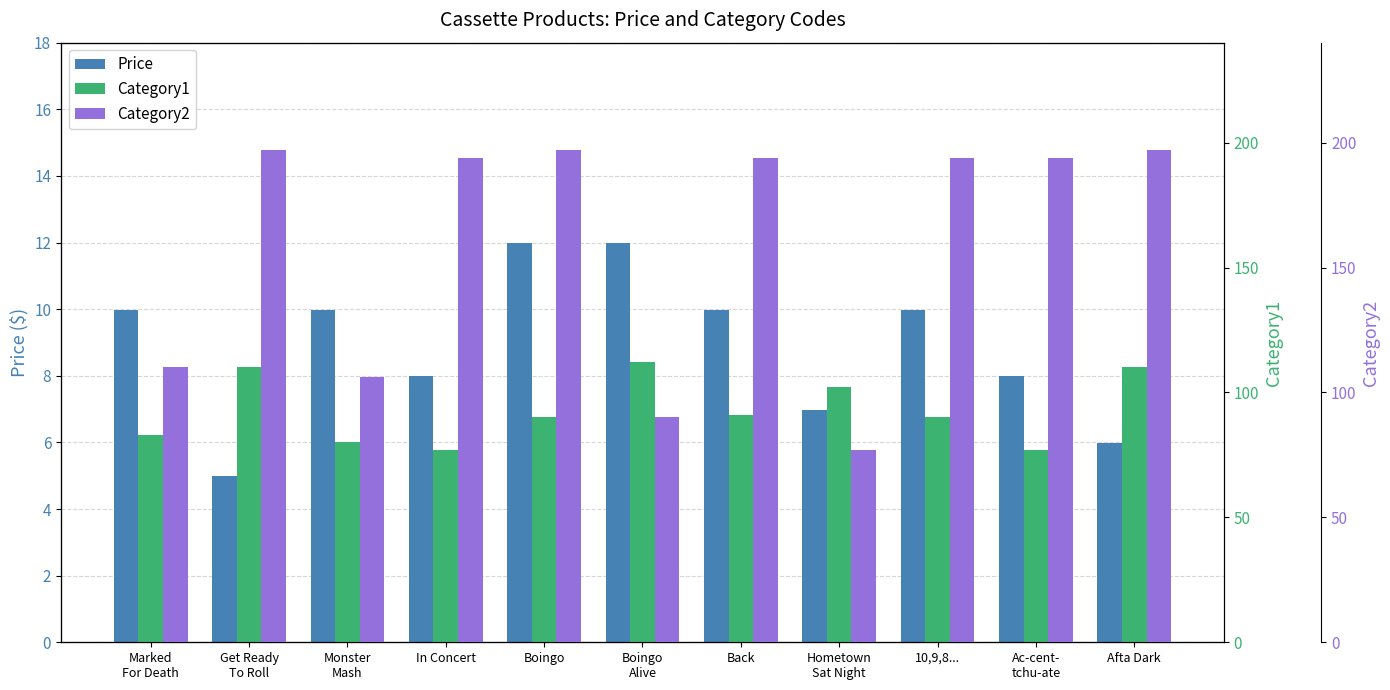

How many values in the Category2 series are below 194?

4